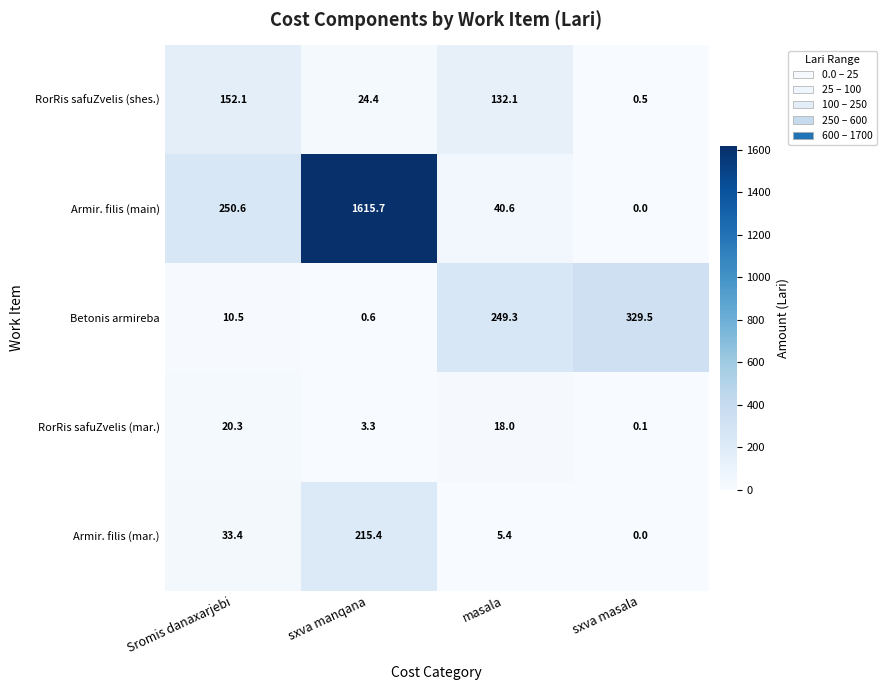

How many data points does each series have?

4